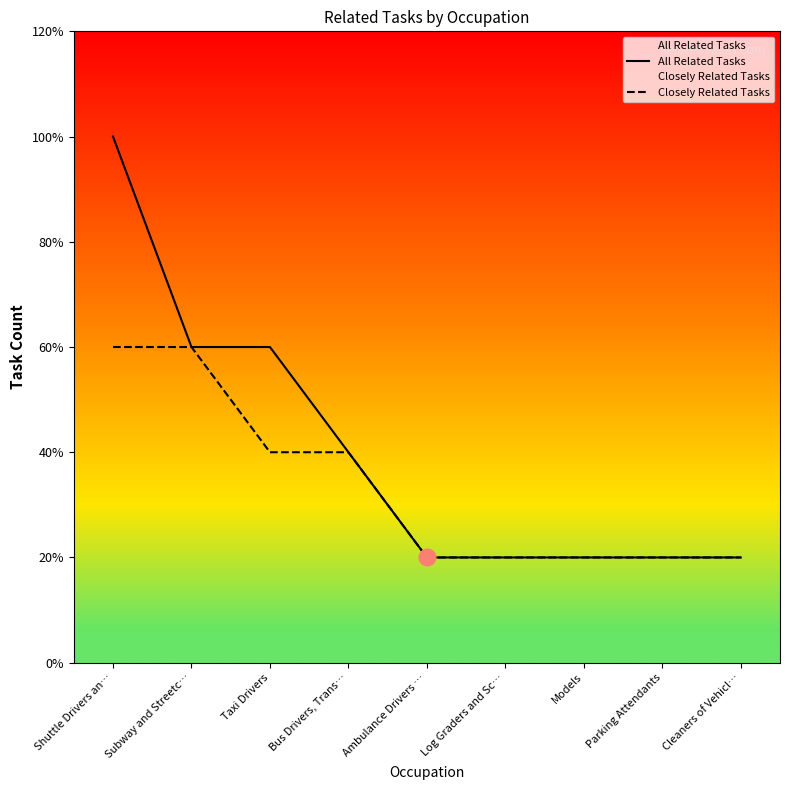

At which category is the sum across all series the highest?

Shuttle Drivers an…